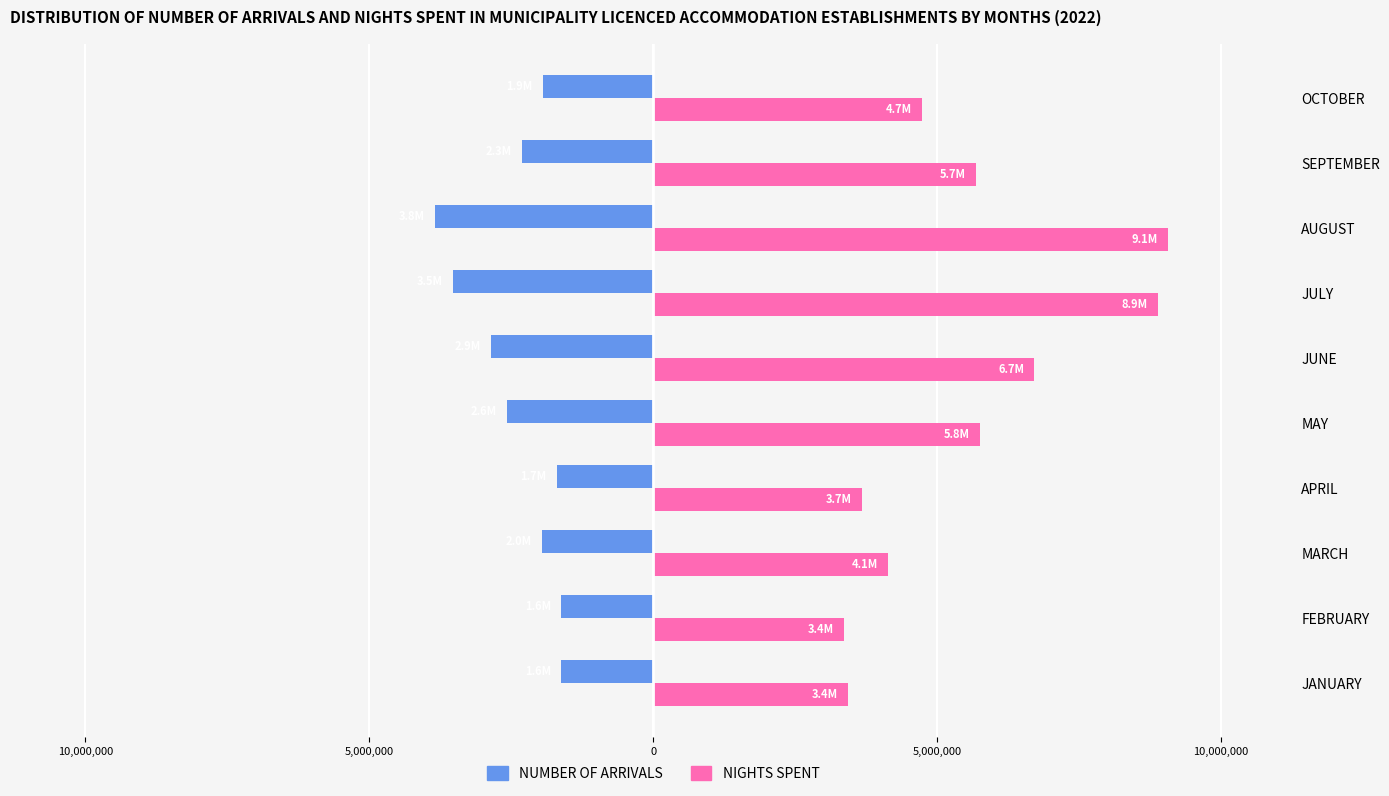

What are all the series names shown in the legend?

NUMBER OF ARRIVALS, NIGHTS SPENT